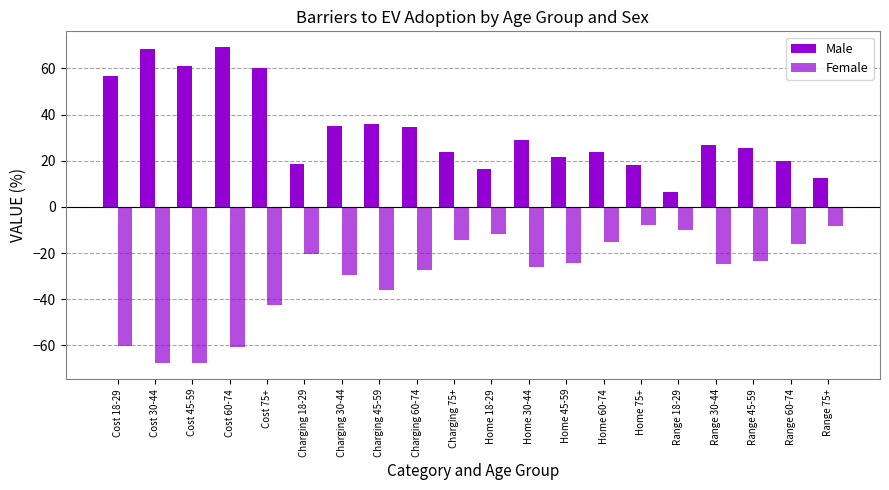

At which label does Female first exceed -24?

Charging 18-29